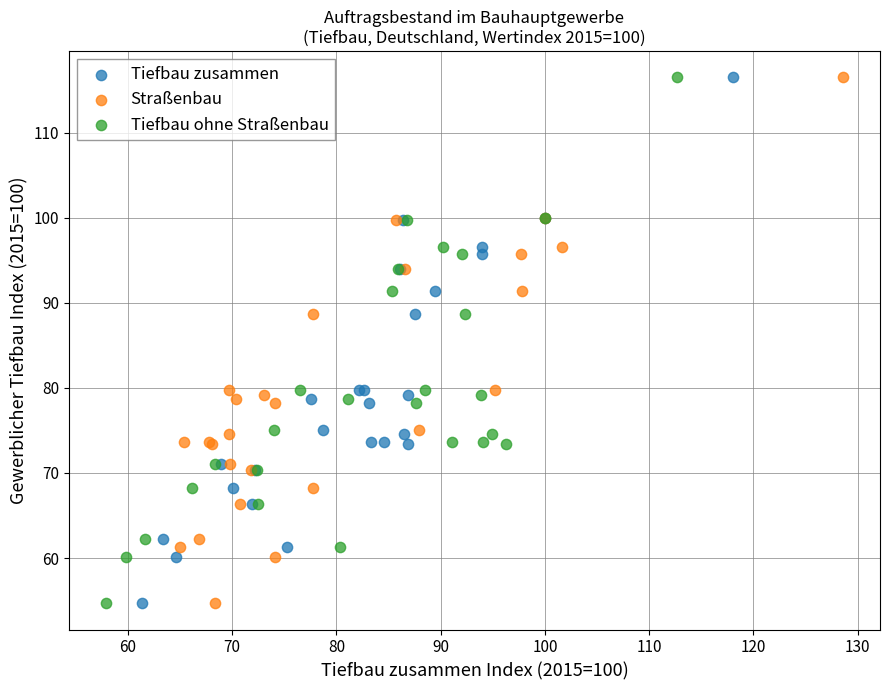

What are all the series names shown in the legend?

Tiefbau zusammen, Straßenbau, Tiefbau ohne Straßenbau